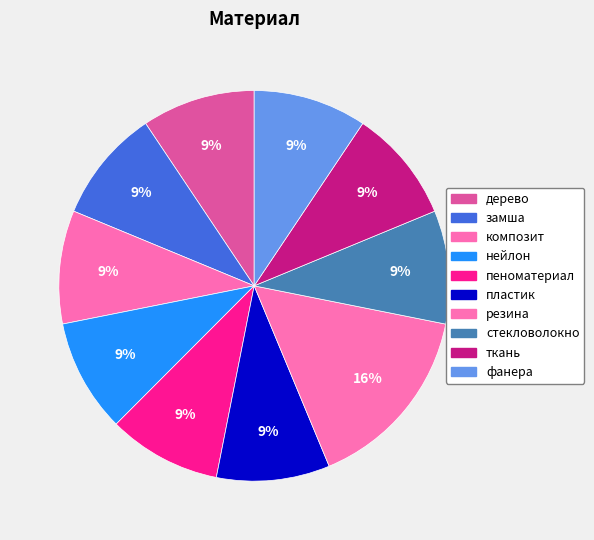

Rank the categories by value from highest to lowest.

резина, фанера, ткань, стекловолокно, пластик, пеноматериал, нейлон, композит, замша, дерево